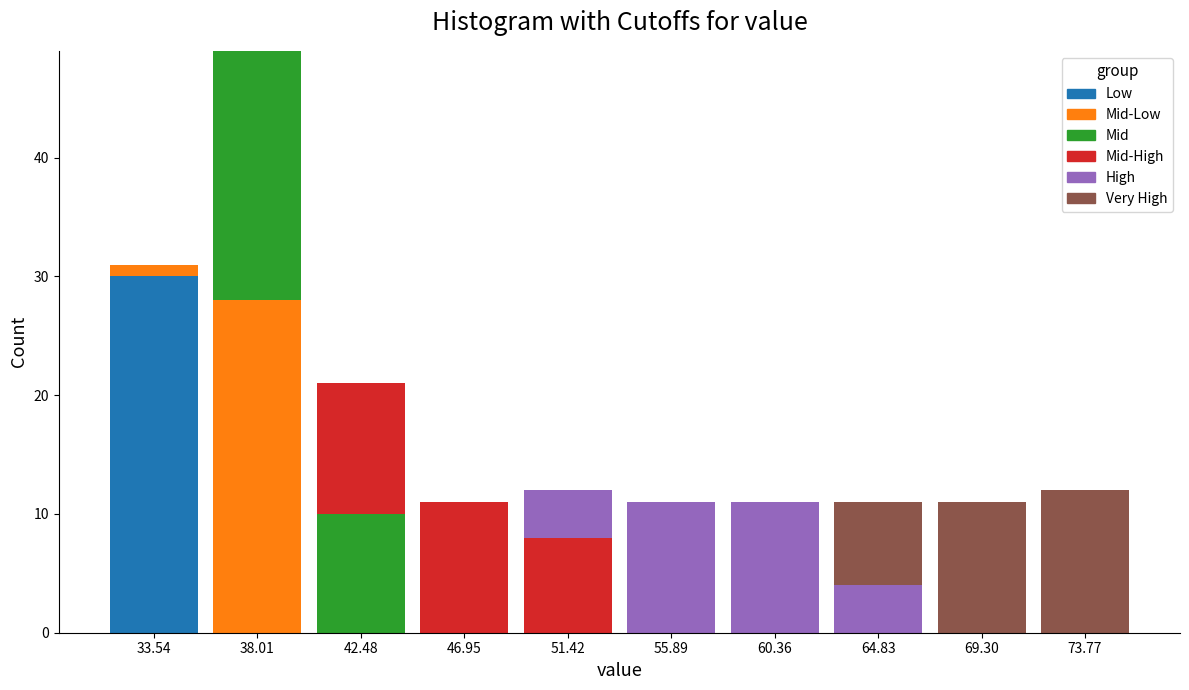

At which label does Low reach its peak?

33.54